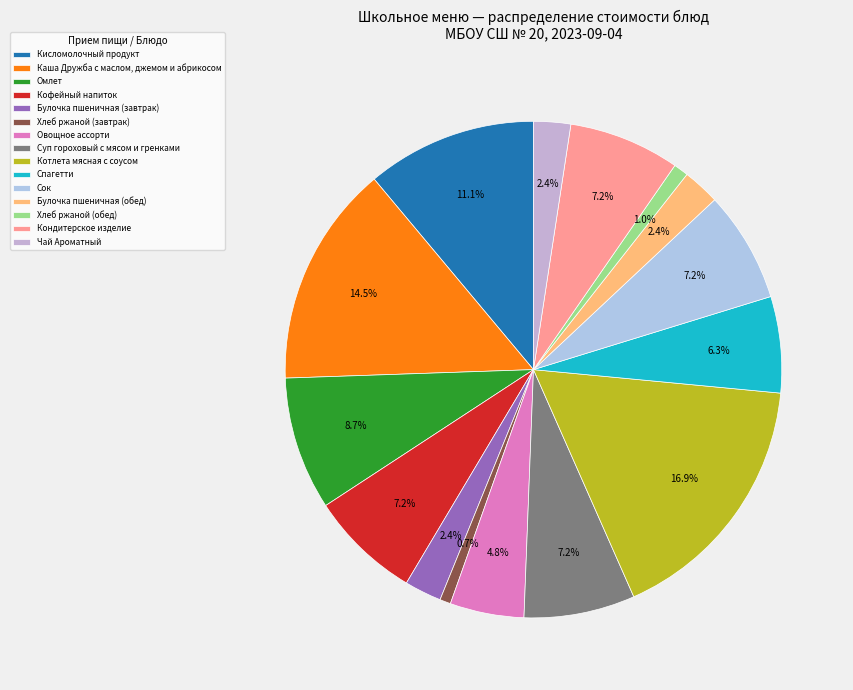

To the nearest percent, what is the average slice percentage?

7%